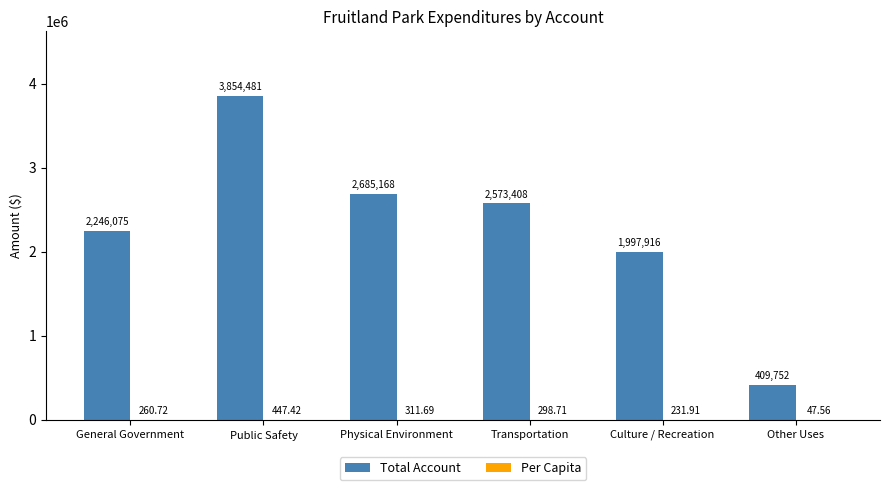

Between Public Safety and Culture / Recreation, which series saw the biggest shift?

Total Account